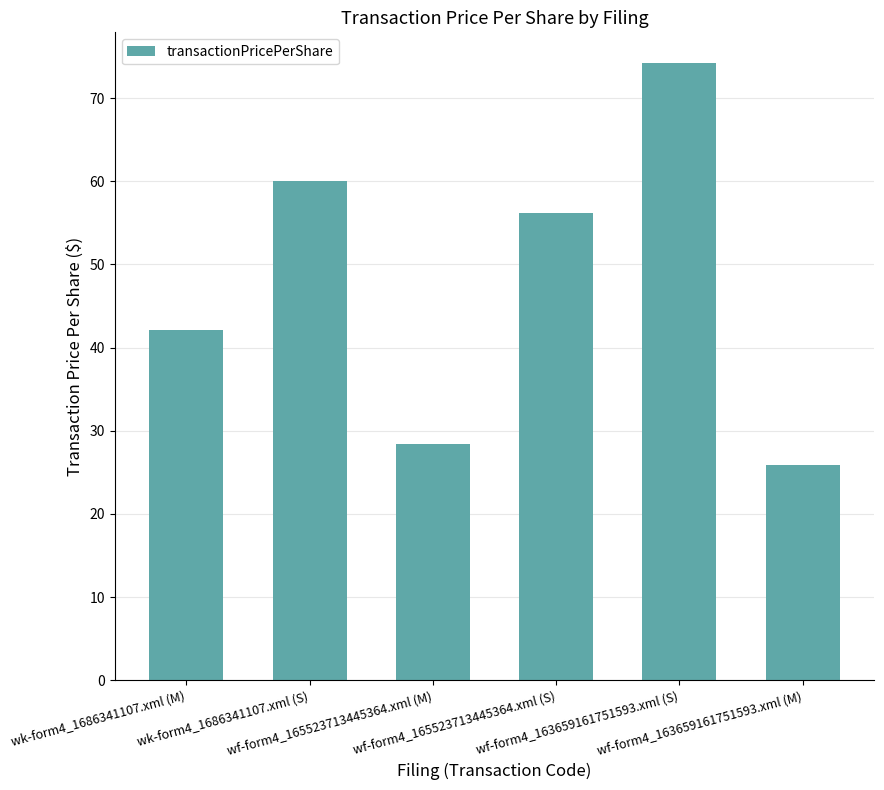

What is the smallest value displayed?

25.9